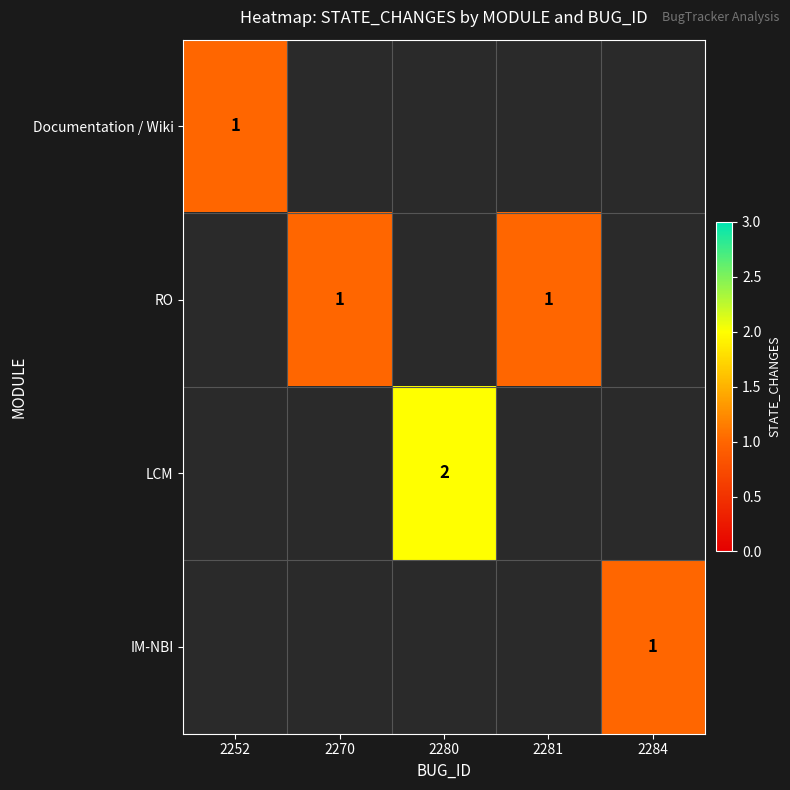

True or false: LCM has a value of 2 at 2280.

True